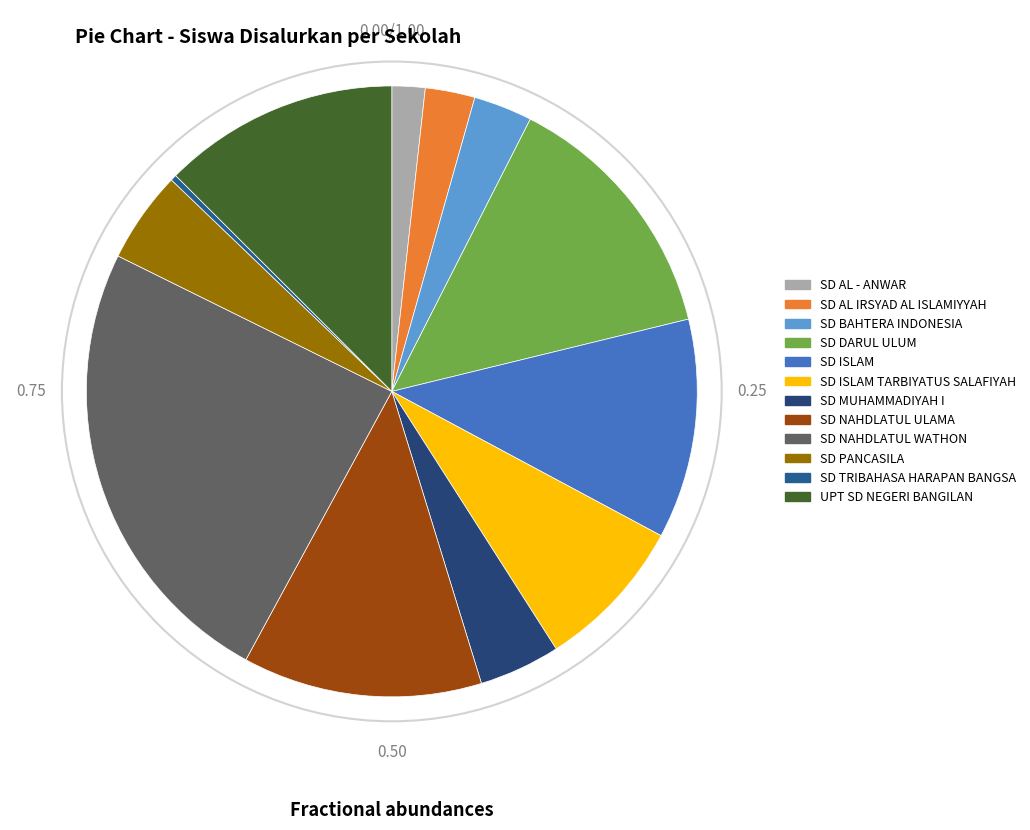

Rank the categories by value from highest to lowest.

SD NAHDLATUL WATHON, SD DARUL ULUM, SD NAHDLATUL ULAMA, UPT SD NEGERI BANGILAN, SD ISLAM, SD ISLAM TARBIYATUS SALAFIYAH, SD PANCASILA, SD MUHAMMADIYAH I, SD BAHTERA INDONESIA, SD AL IRSYAD AL ISLAMIYYAH, SD AL - ANWAR, SD TRIBAHASA HARAPAN BANGSA